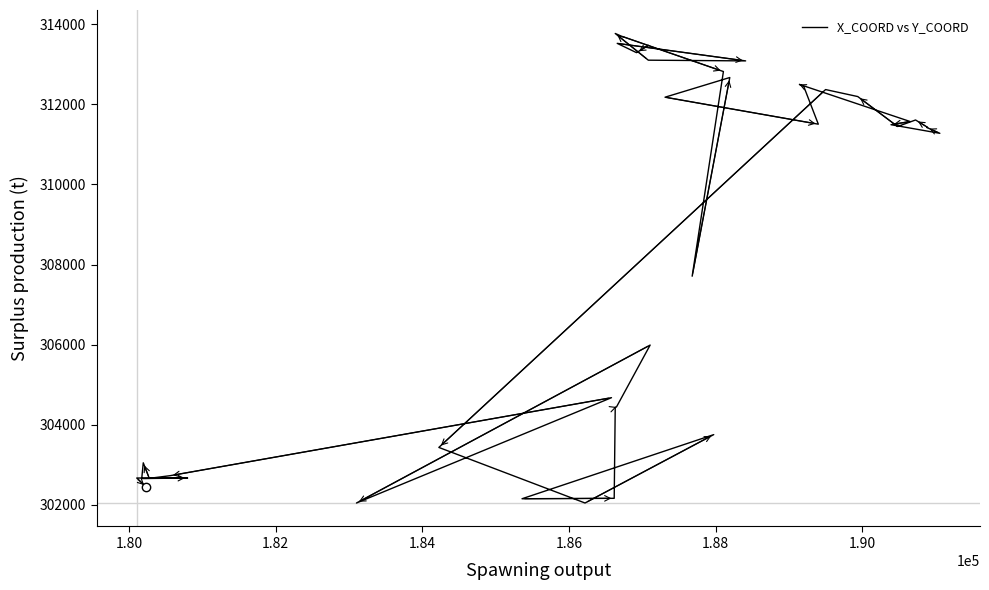

What is the sum of all values?

12334591